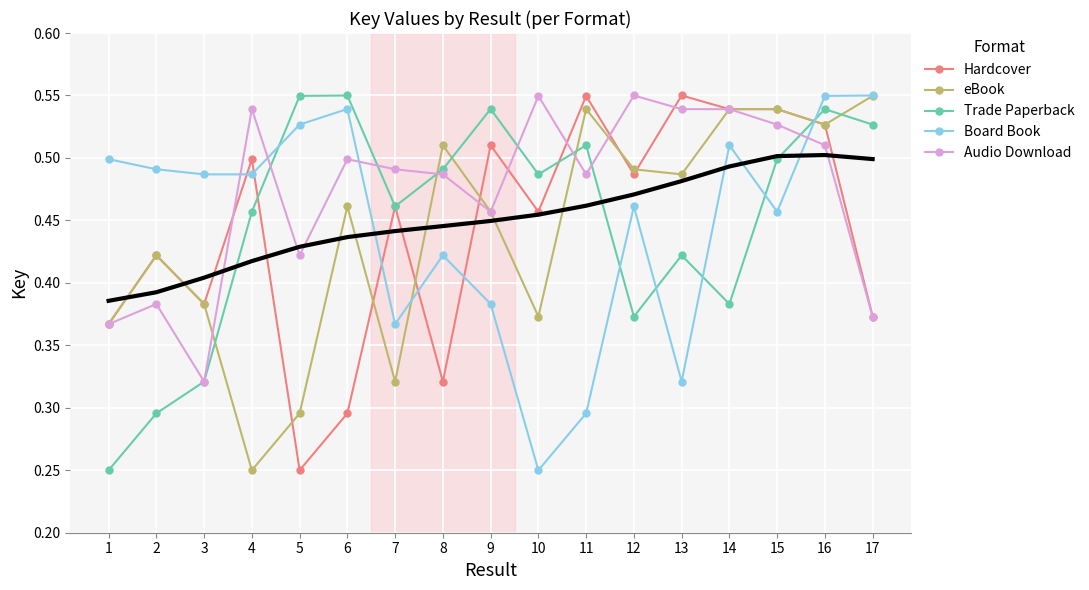

What value does the Trade Paperback series have at 17?

0.5